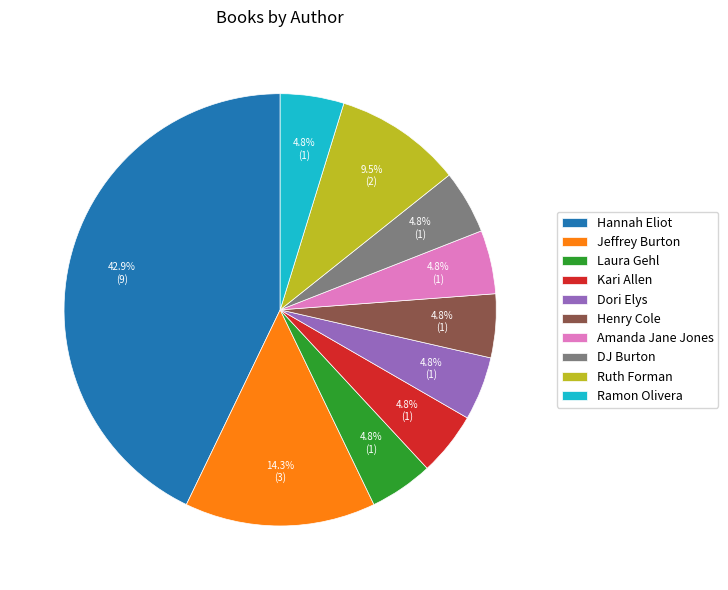

What is the ratio of the value at Dori Elys to the value at Amanda Jane Jones?

1.0